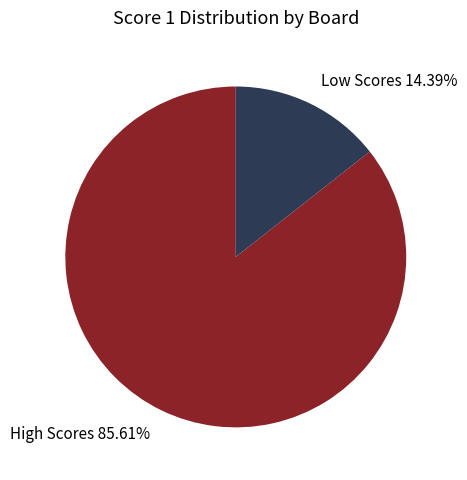

Is the sum of Low Scores 14.39% and High Scores 85.61% greater than half?

Yes